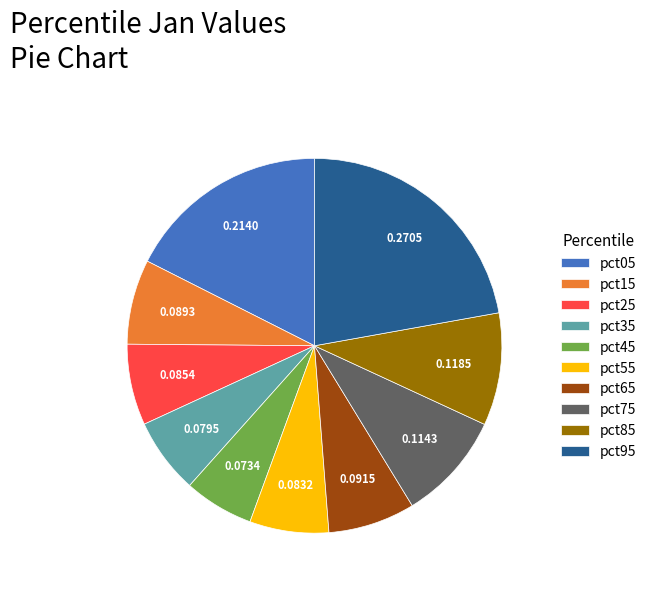

True or false: pct75 accounts for 9% of the total.

True